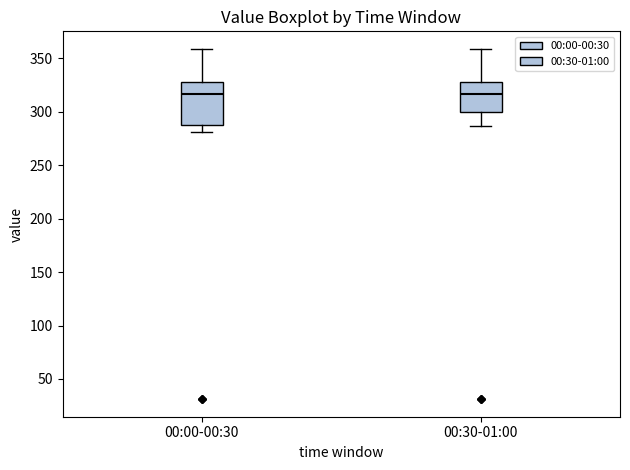

Where is the upper edge of the box for 00:30-01:00 on the y-axis? The values are not printed on the chart, so give them approximately, as read against the axis.

330